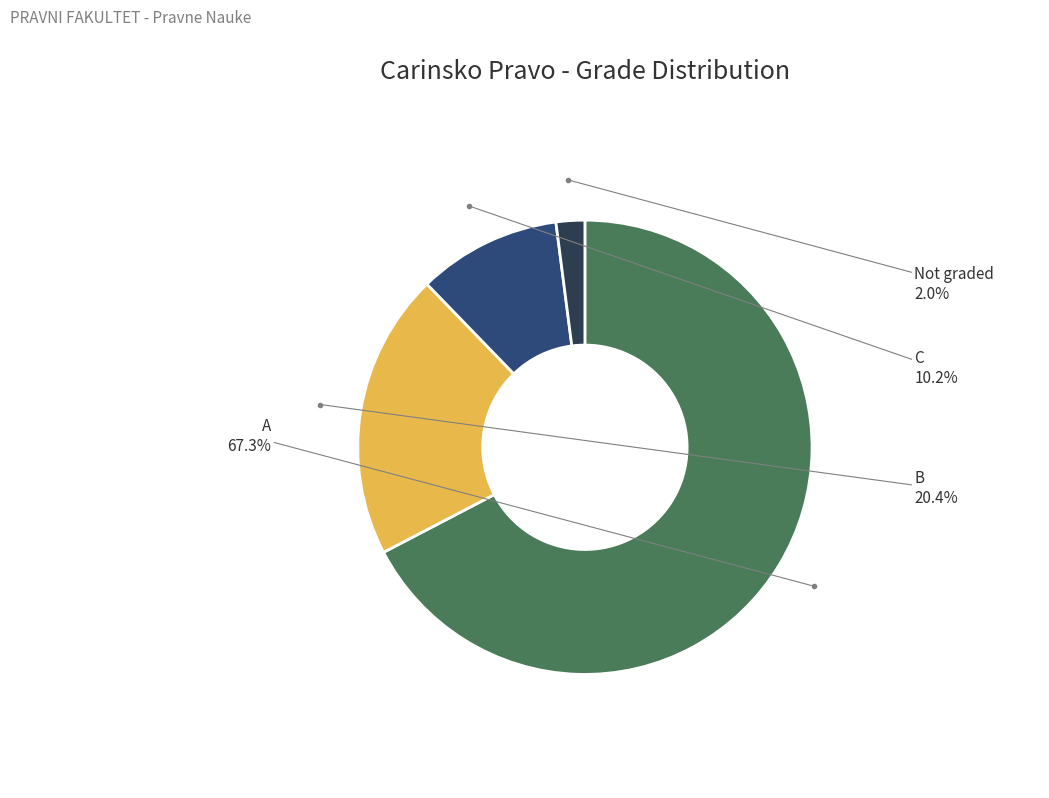

Does any single category account for the majority?

Yes